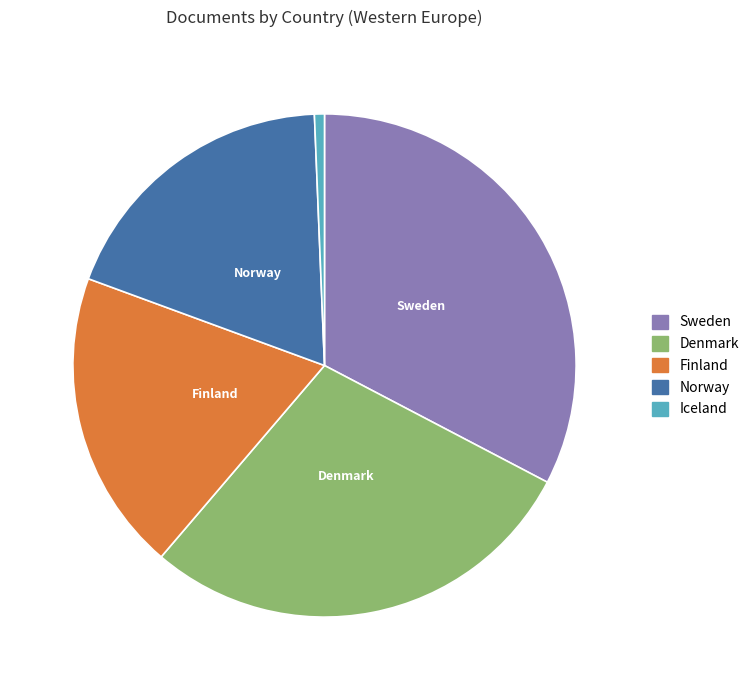

Count the number of slices in the pie.

5